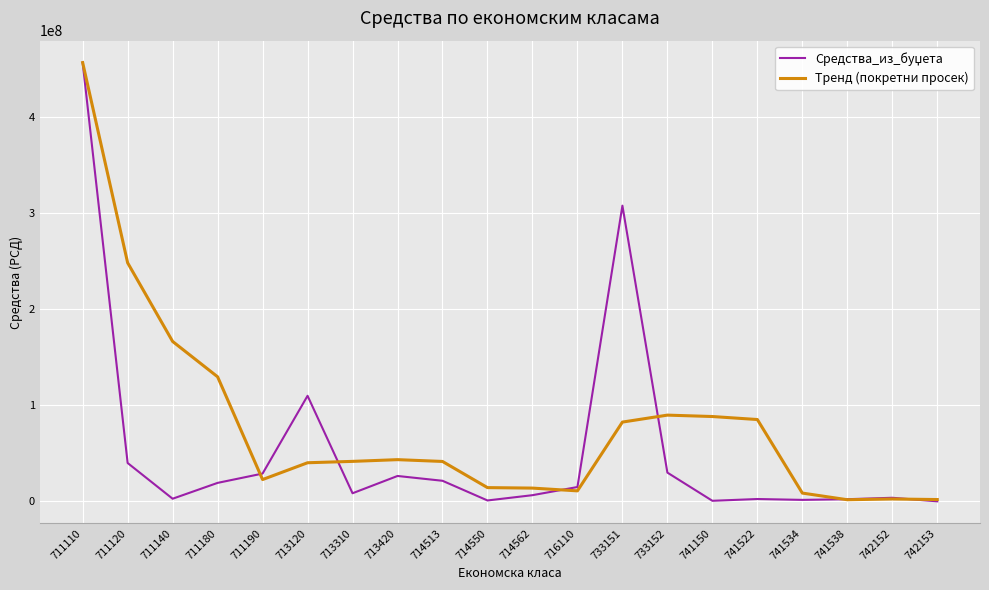

Which series changed the most between 713420 and 742152?

Тренд (покретни просек)